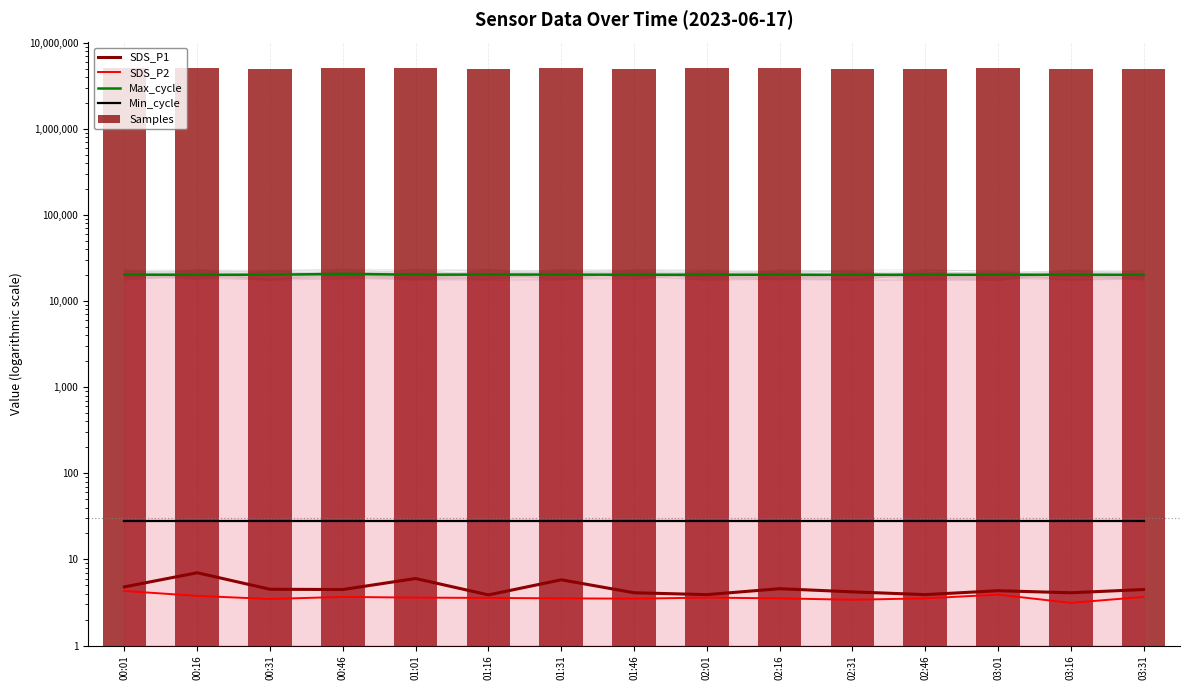

Reading left to right, extract all data points from this chart.

SDS_P1: 00:01=4.8	00:16=7.0	00:31=4.5	00:46=4.5	01:01=6.0	01:16=3.9	01:31=5.8	01:46=4.1	02:01=3.9	02:16=4.6	02:31=4.2	02:46=3.9	03:01=4.3	03:16=4.1	03:31=4.5
SDS_P2: 00:01=4.3	00:16=3.8	00:31=3.5	00:46=3.7	01:01=3.6	01:16=3.6	01:31=3.5	01:46=3.5	02:01=3.6	02:16=3.5	02:31=3.4	02:46=3.5	03:01=3.9	03:16=3.1	03:31=3.7
Max_cycle: 00:01=20240.0	00:16=20207.0	00:31=20205.0	00:46=20685.0	01:01=20256.0	01:16=20301.0	01:31=20289.0	01:46=20202.0	02:01=20232.0	02:16=20203.0	02:31=20207.0	02:46=20203.0	03:01=20203.0	03:16=20237.0	03:31=20206.0
Min_cycle: 00:01=28.0	00:16=28.0	00:31=28.0	00:46=28.0	01:01=28.0	01:16=28.0	01:31=28.0	01:46=28.0	02:01=28.0	02:16=28.0	02:31=28.0	02:46=28.0	03:01=28.0	03:16=28.0	03:31=28.0
Samples: 00:01=5018310.0	00:16=5022807.0	00:31=5011264.0	00:46=5025748.0	01:01=5025604.0	01:16=5008952.0	01:31=5026728.0	01:46=5013286.0	02:01=5017780.0	02:16=5016798.0	02:31=5015563.0	02:46=5013162.0	03:01=5019086.0	03:16=5007176.0	03:31=5015127.0